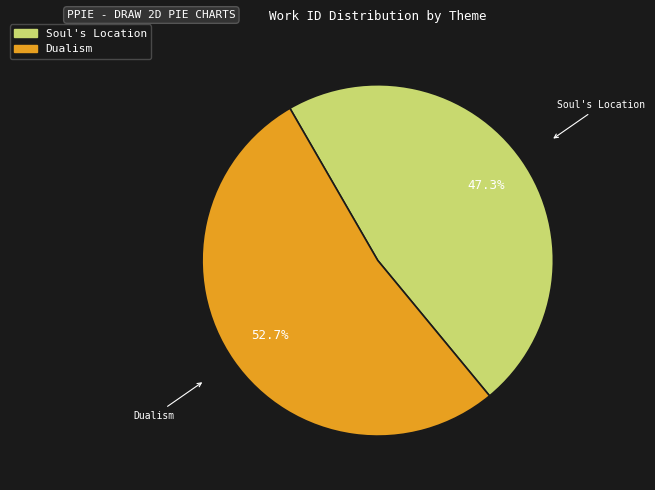

Approximately how many times larger is the value at Soul's Location compared to Dualism?

0.9